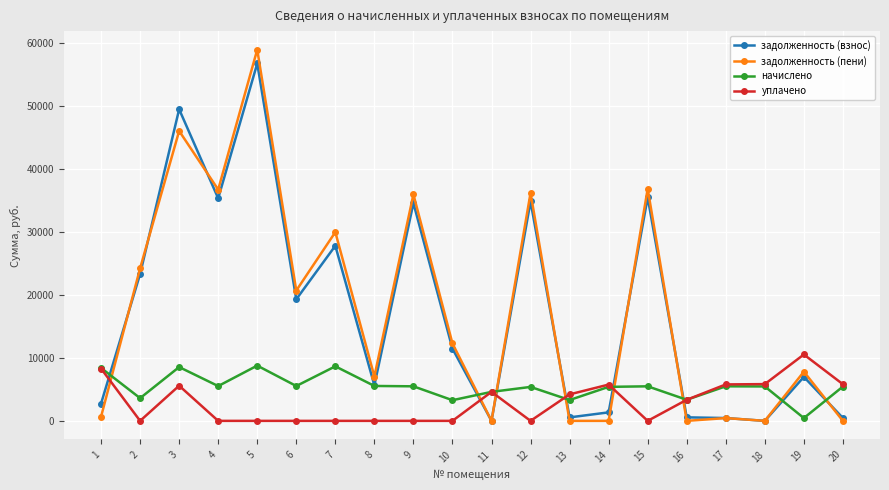

At which label does начислено first exceed 5491?

1